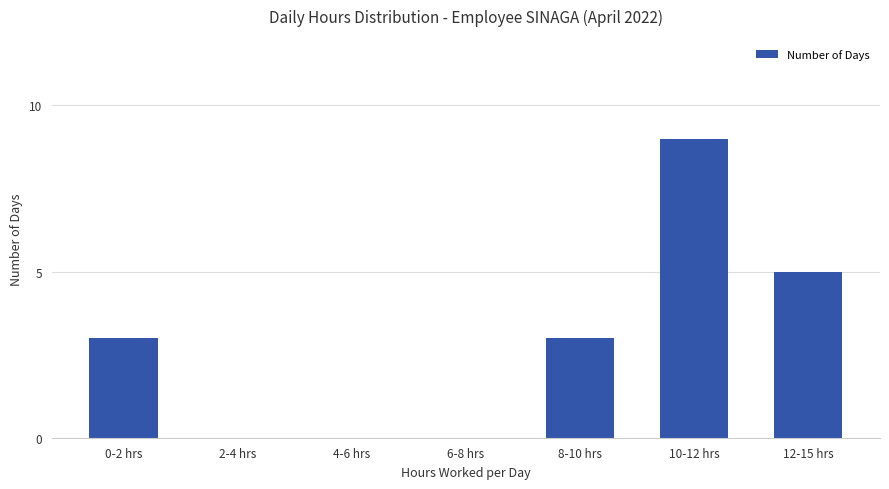

Reading left to right, list all the values displayed in this chart.

3	0	0	0	3	9	5